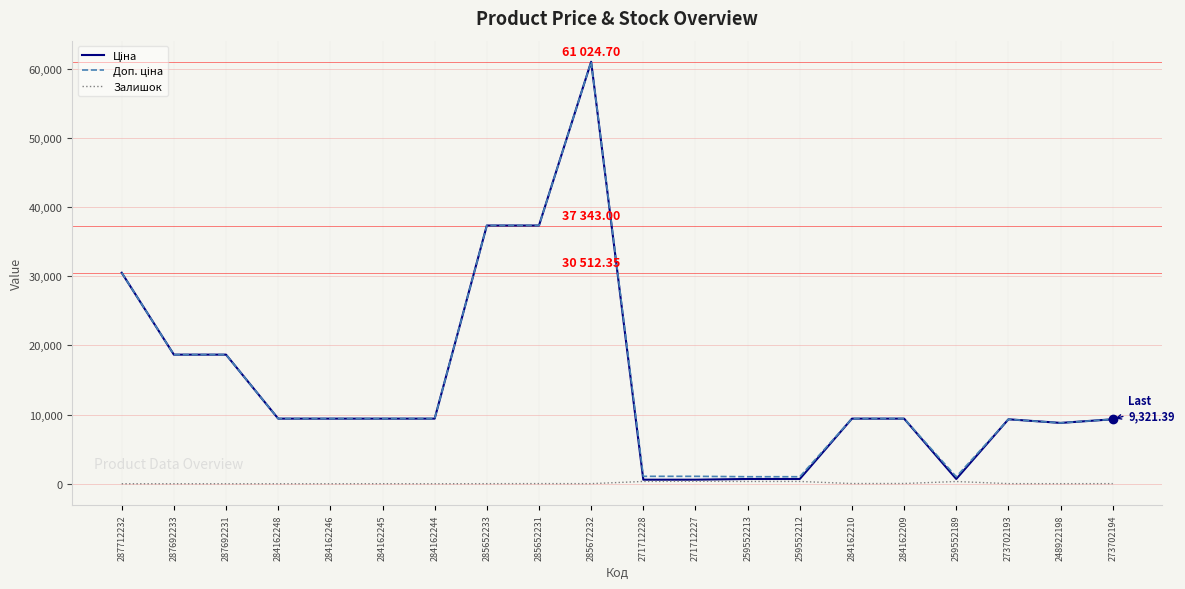

What is the spread (max minus min) of values at 287692231?

18671.5